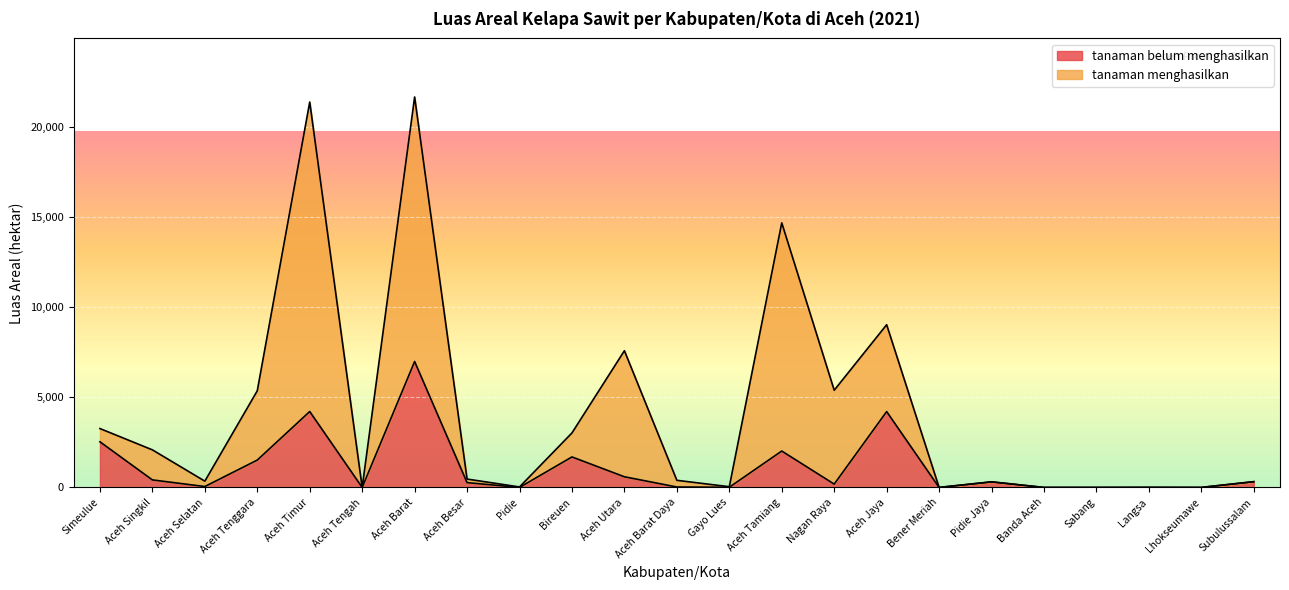

How many lines are shown in the chart?

2